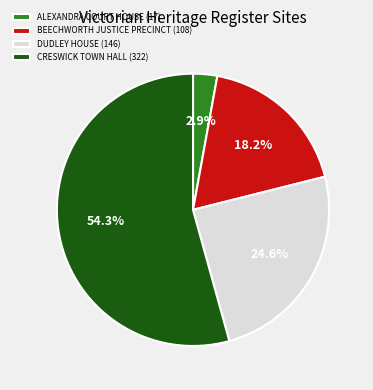

How many slices are in this pie chart?

4